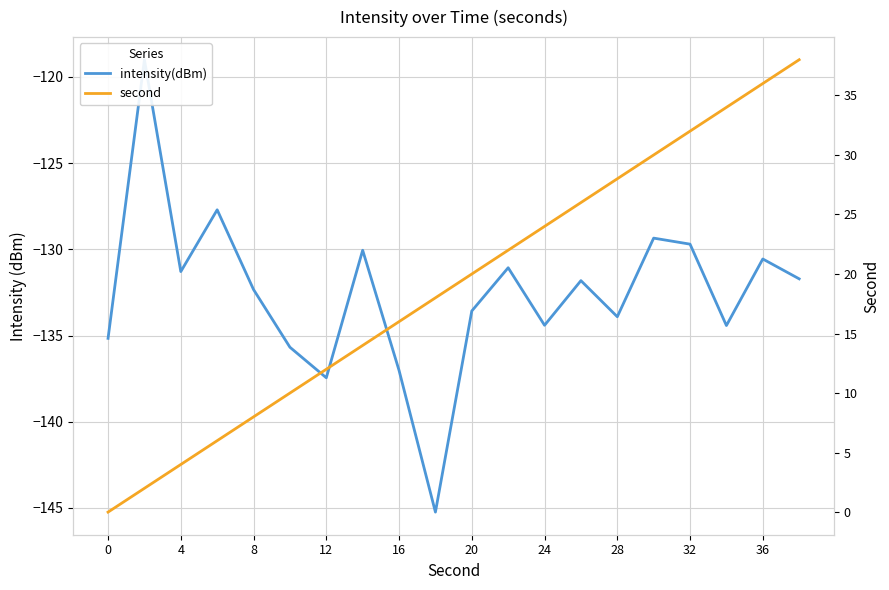

At which category does the chart reach its peak across all series?

19